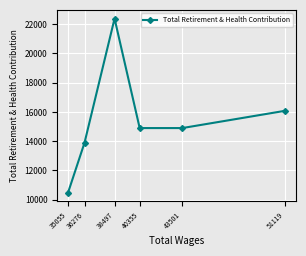

True or false: the data shows 5288 at 43501.

False